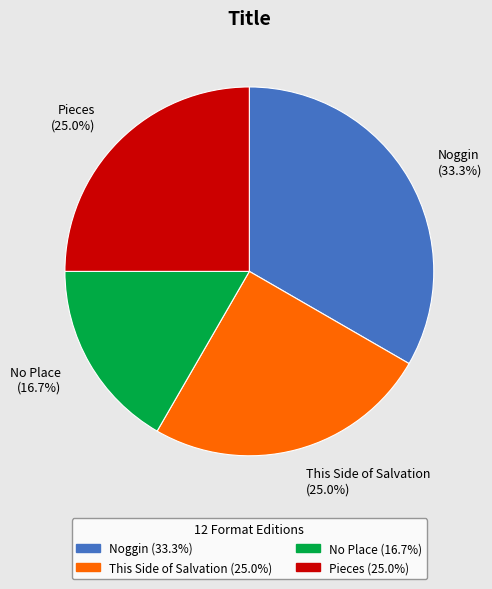

To the nearest percent, what is the difference between the largest and smallest slice percentages?

17%